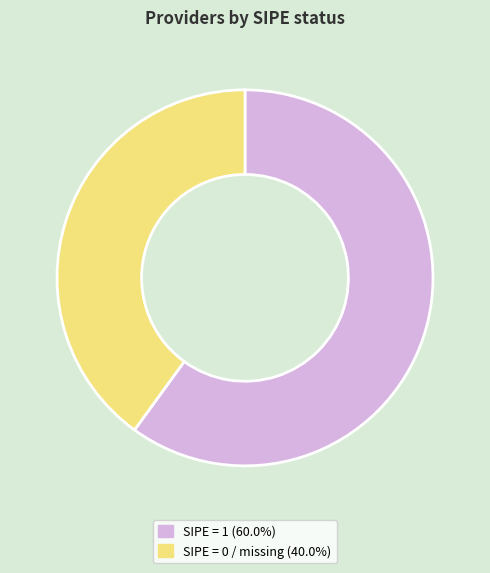

Is there a majority slice in this chart?

Yes